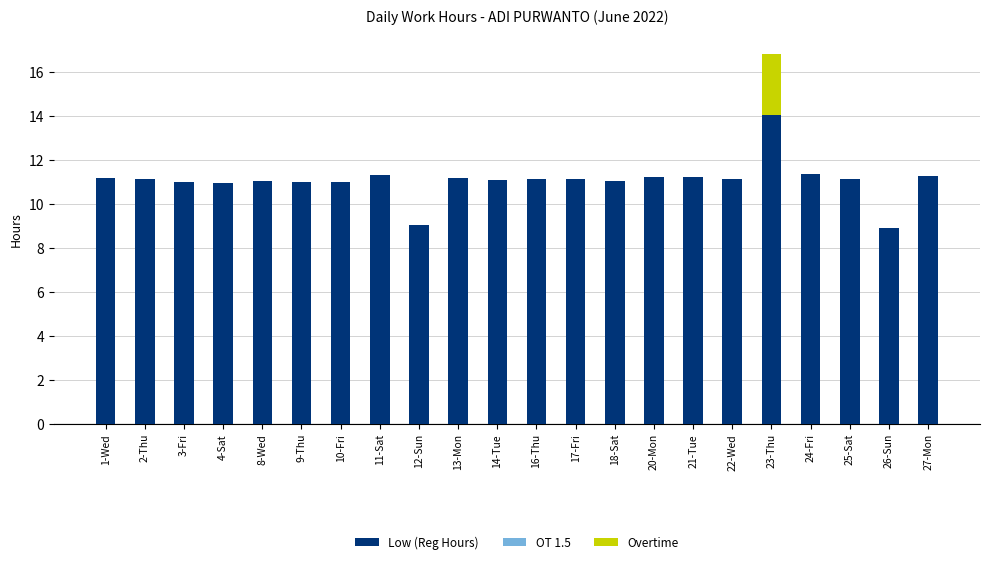

The Low (Reg Hours) series shows 11.2 at 22-Wed. True or false?

True